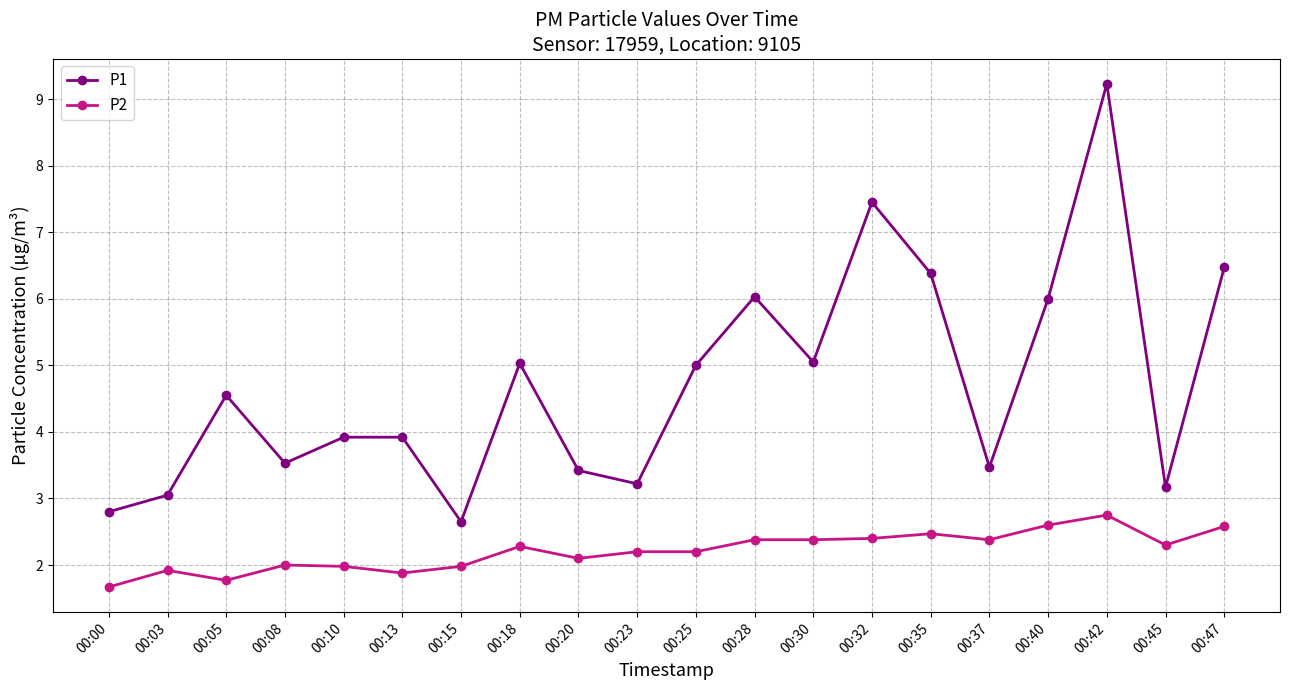

At which label does P1 reach its peak?

00:42